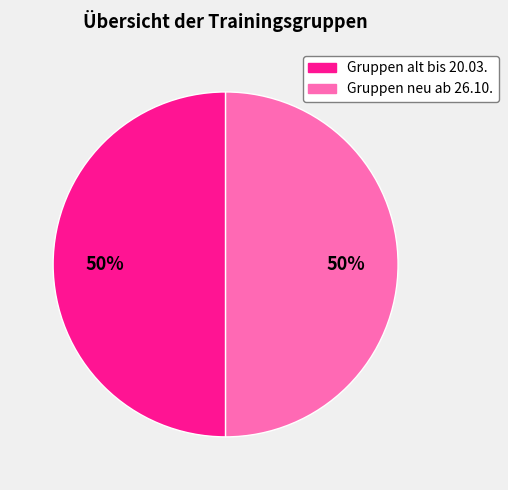

How many slices are in this pie chart?

2